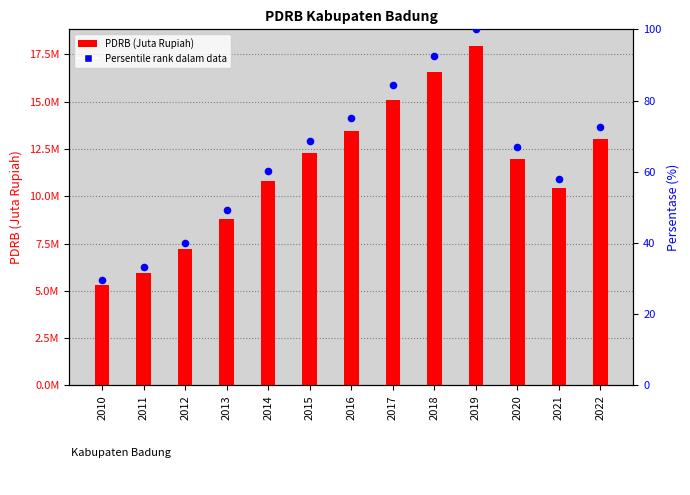

Which series has the largest total across all categories?

PDRB (Juta Rupiah)